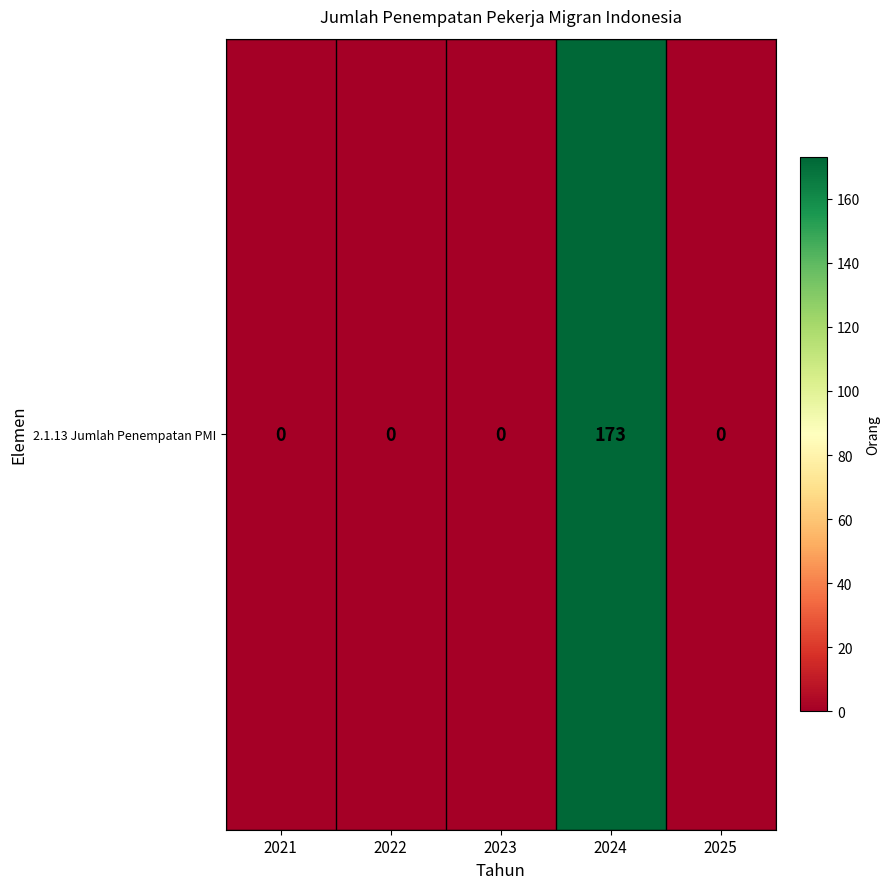

Is it true that the value at 2024 is 173?

True